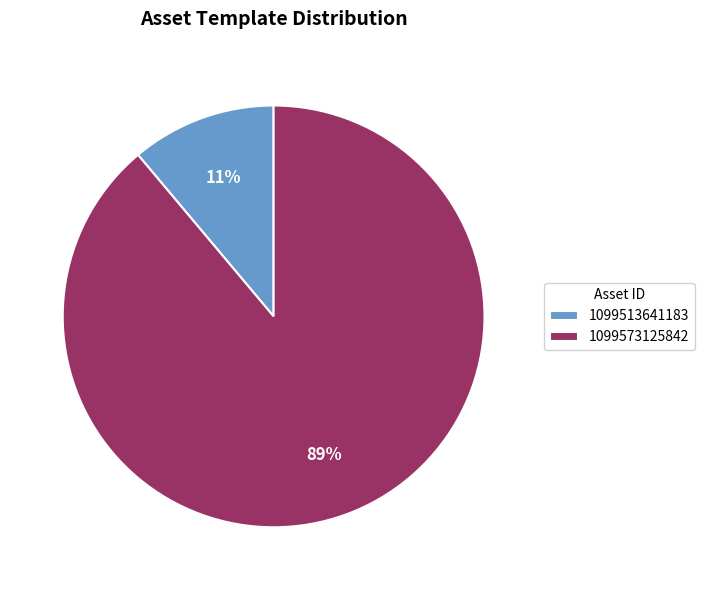

Is there any slice that represents more than half of the pie?

Yes